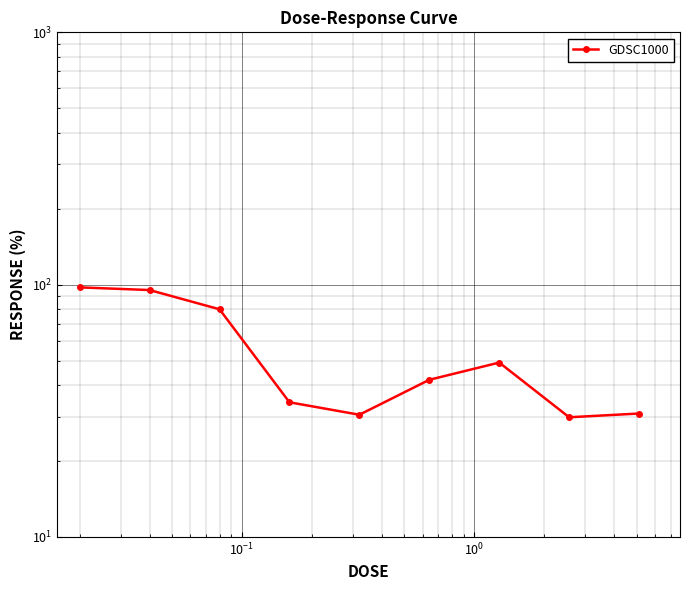

True or false: the data has more than 1 interior local peaks.

False